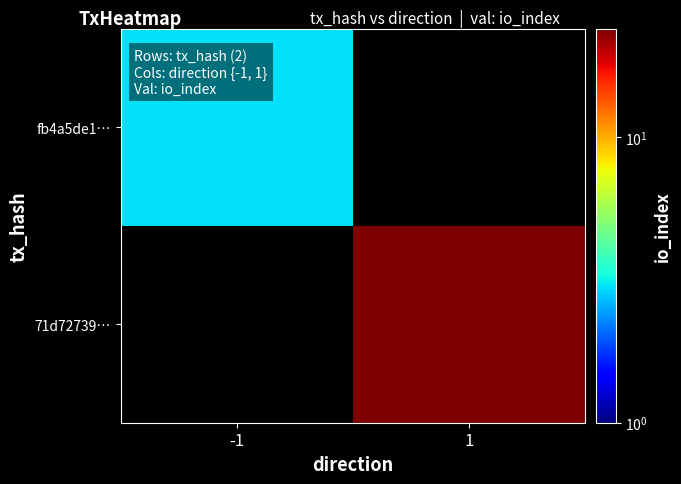

Count the number of categories in the chart.

2